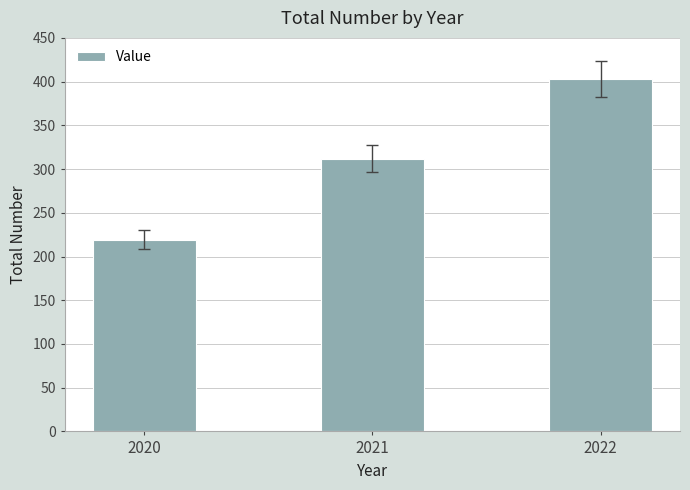

Rank the categories by value from lowest to highest.

2020, 2021, 2022